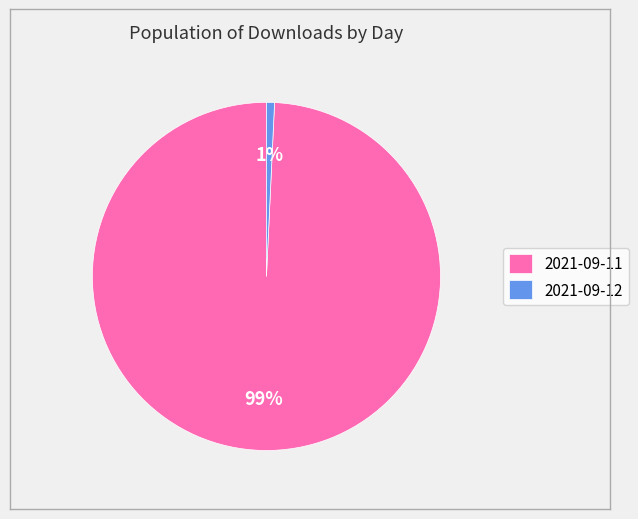

Which category has the biggest portion of the pie?

2021-09-11